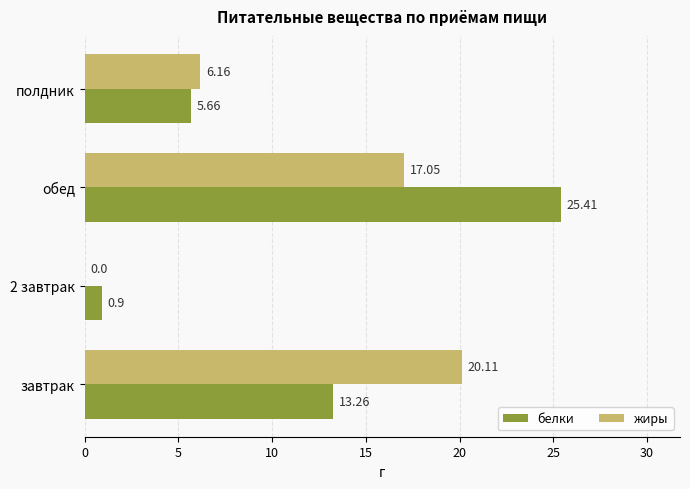

At which label is жиры closest to 10?

полдник